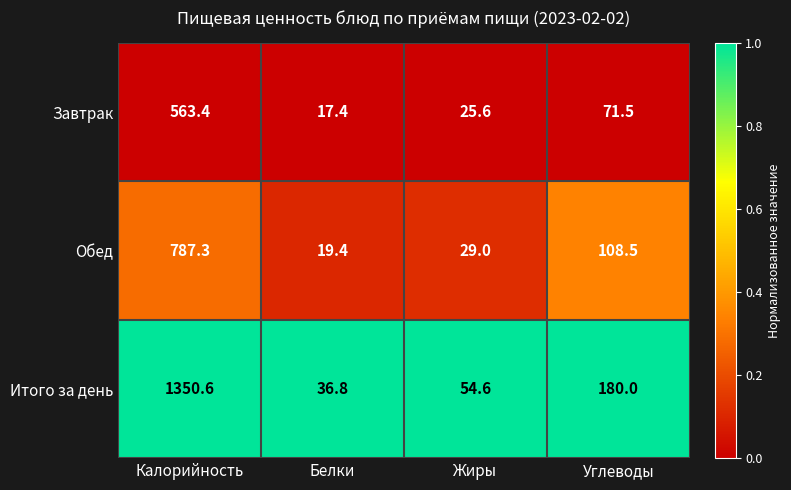

List the series in order of their peak value, lowest first.

Завтрак, Обед, Итого за день